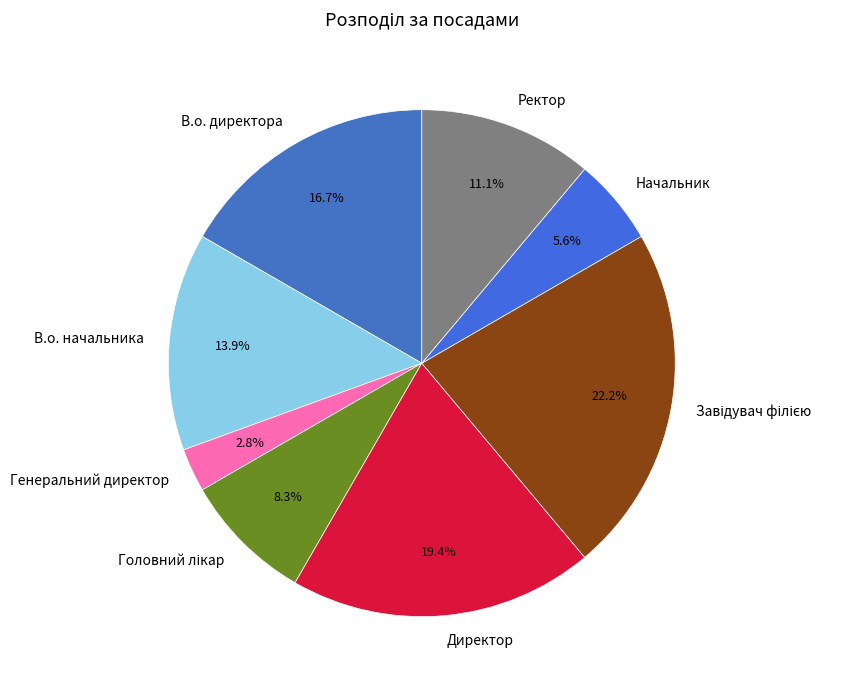

Combined, what portion of the pie is Начальник and Ректор?

16.7%